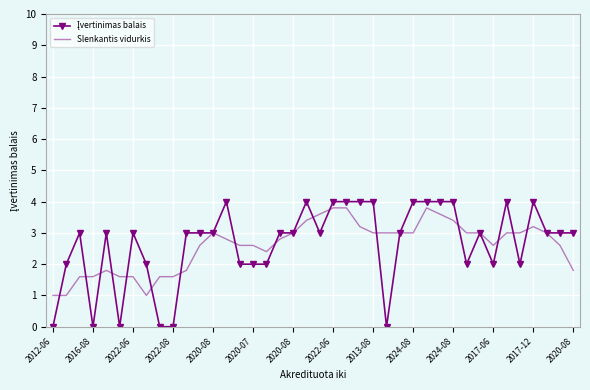

What is the highest value of the Slenkantis vidurkis series?

3.8